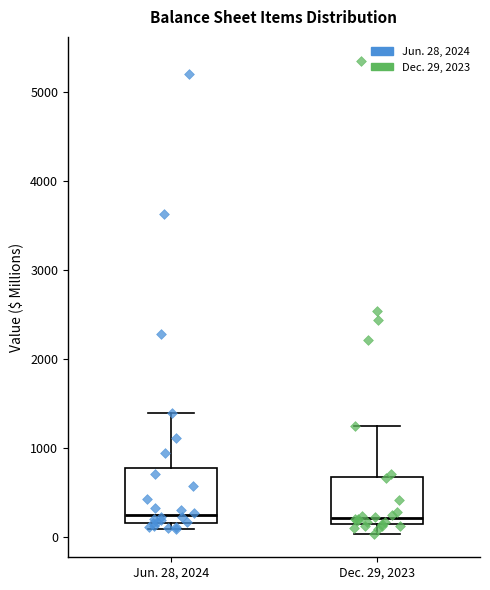

Where is the lower edge of the box for Dec. 29, 2023 on the y-axis? The values are not printed on the chart, so give them approximately, as read against the axis.

100